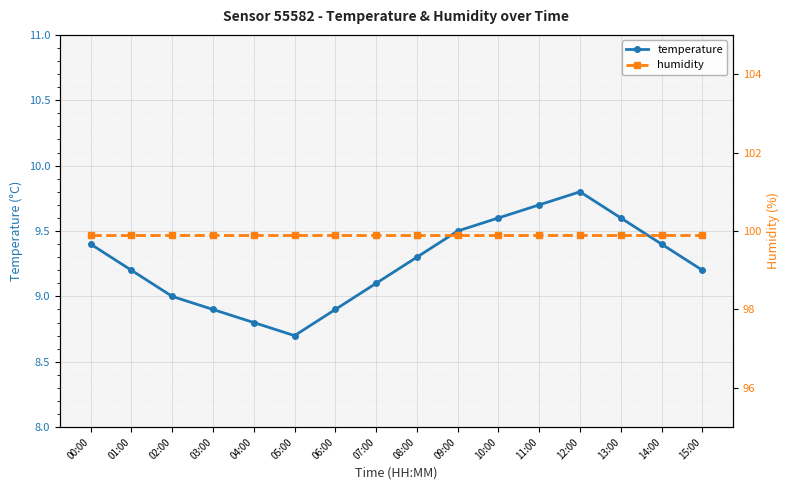

Reading right to left, extract all data points from this chart.

temperature: 9.2	9.4	9.6	9.8	9.7	9.6	9.5	9.3	9.1	8.9	8.7	8.8	8.9	9.0	9.2	9.4
humidity: 99.9	99.9	99.9	99.9	99.9	99.9	99.9	99.9	99.9	99.9	99.9	99.9	99.9	99.9	99.9	99.9